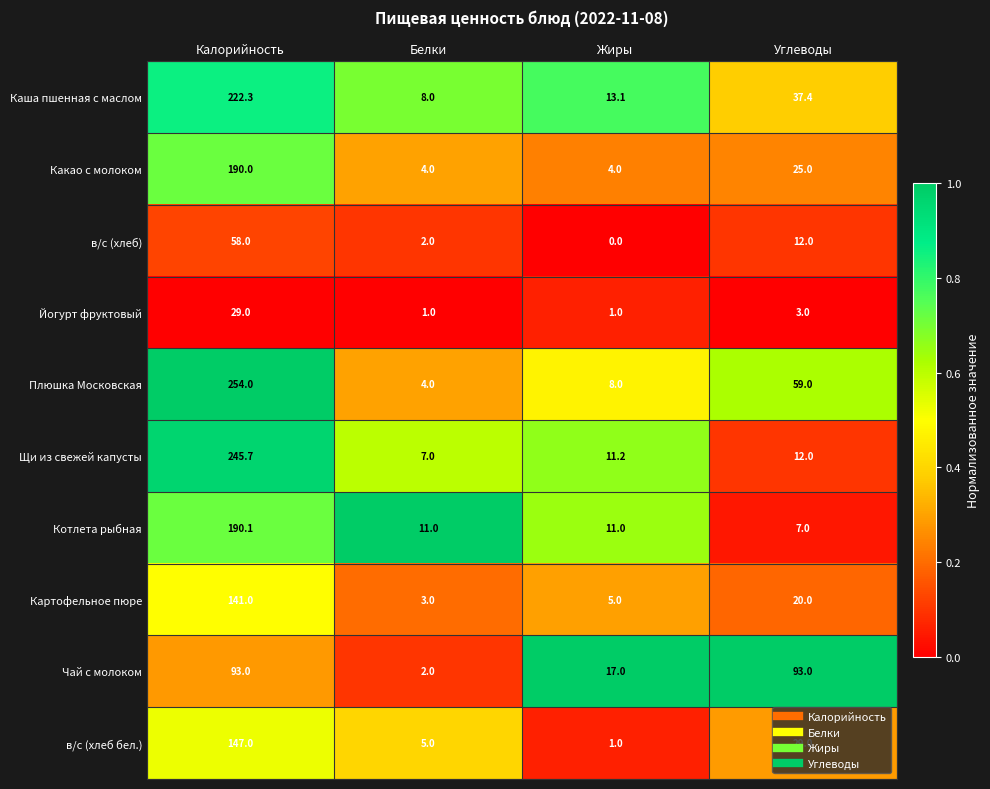

At Калорийность, list the series in order from smallest to largest.

Йогурт фруктовый, в/с (хлеб), Чай с молоком, Картофельное пюре, в/с (хлеб бел.), Какао с молоком, Котлета рыбная, Каша пшенная с маслом, Щи из свежей капусты, Плюшка Московская